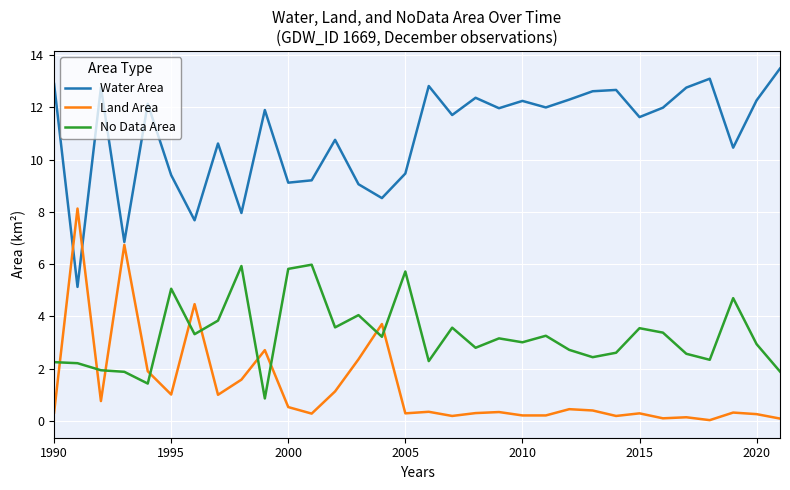

Which series ends up on top after the final intersection of No Data Area and Land Area?

No Data Area